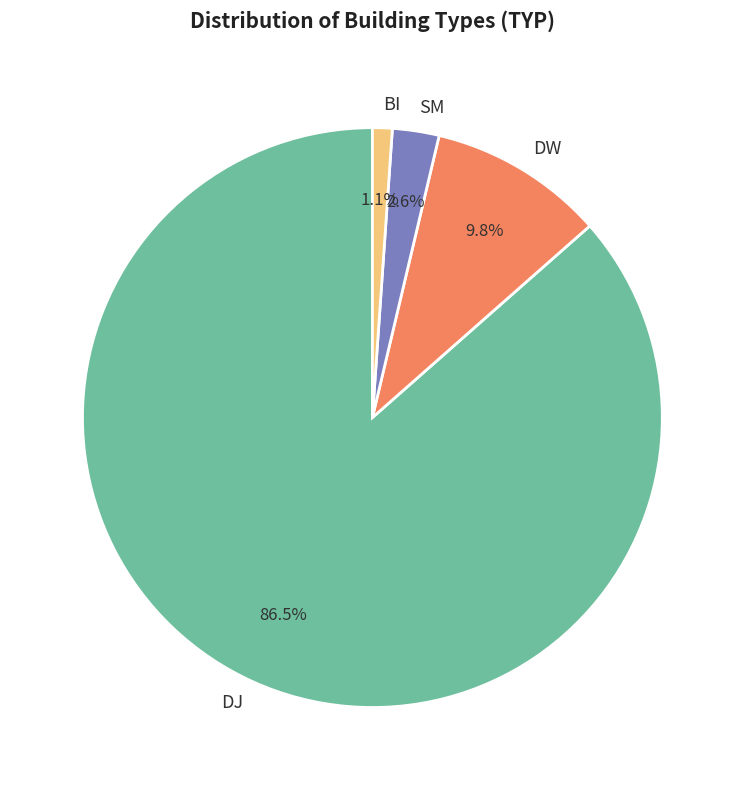

Which category accounts for the majority?

DJ